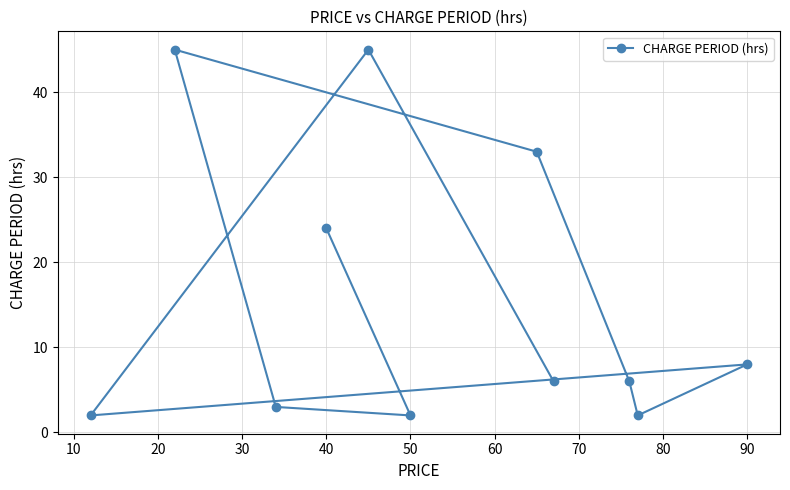

How many lines are shown in the chart?

1